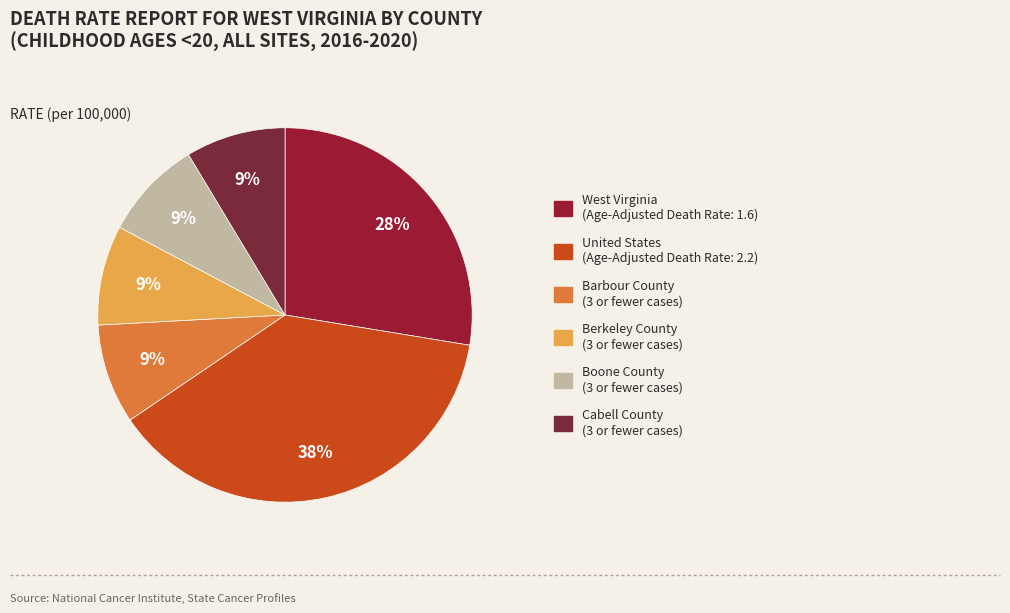

Combined, do Boone County and Berkeley County account for over 50%?

No